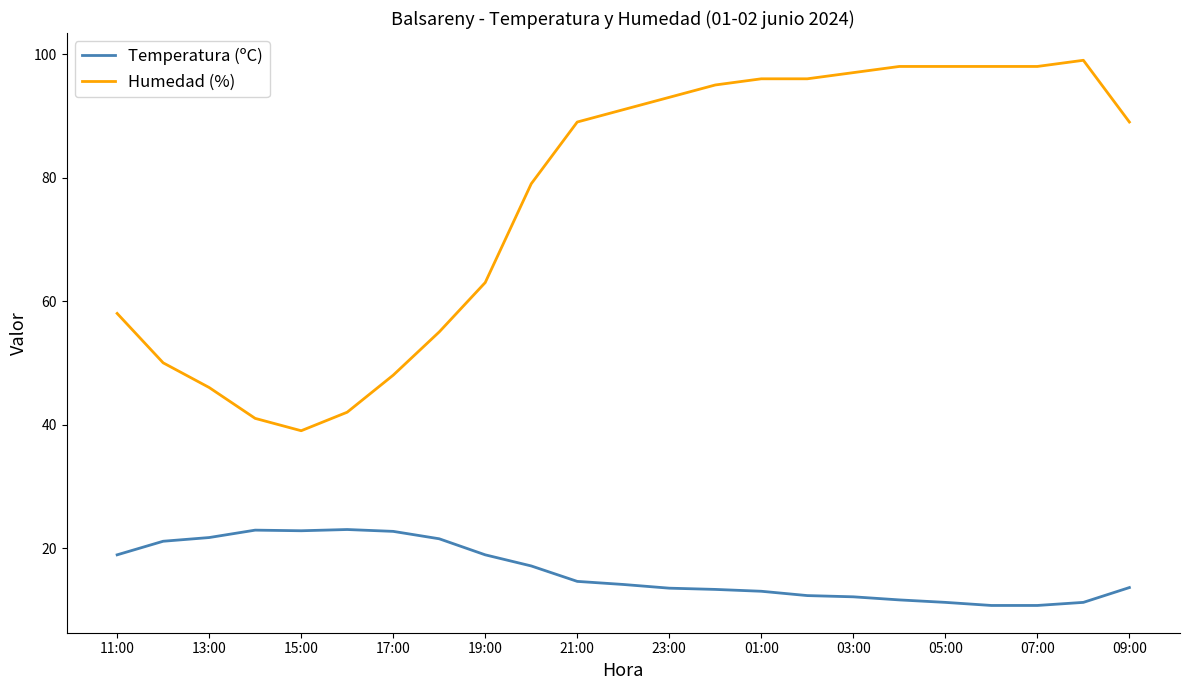

What is the smallest value displayed?

10.7